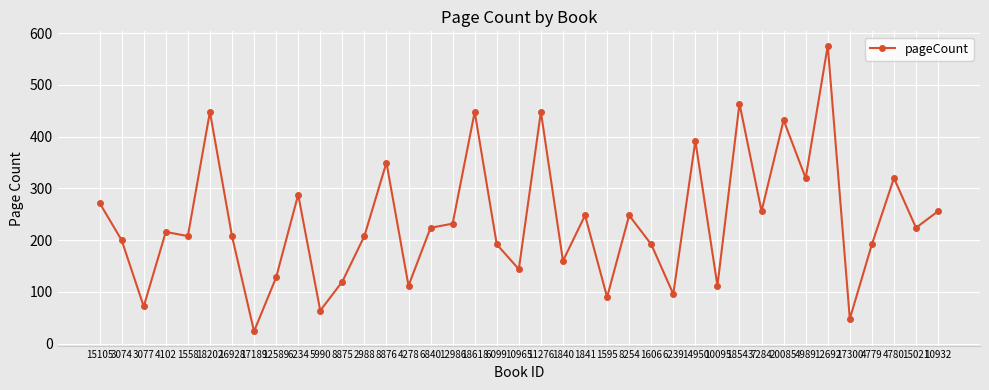

What is the maximum value shown in the chart?

576